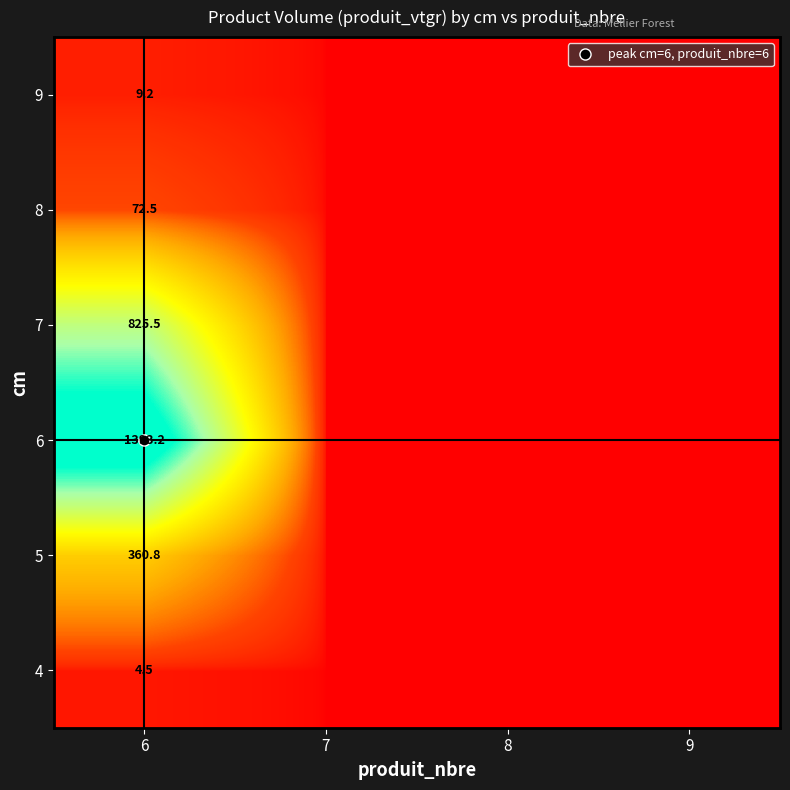

Is the value of 7 at 9 greater than the value of 4 at 7?

No